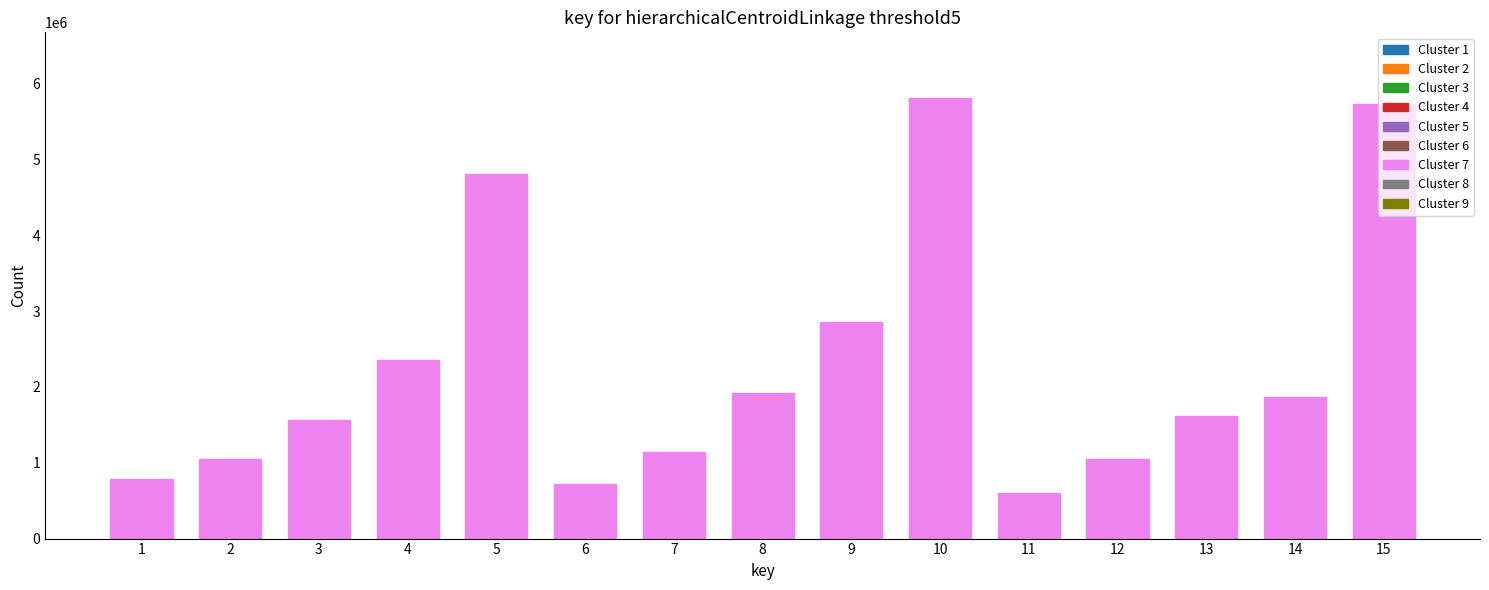

What is the ratio of the value at 6 to the value at 14?

0.4